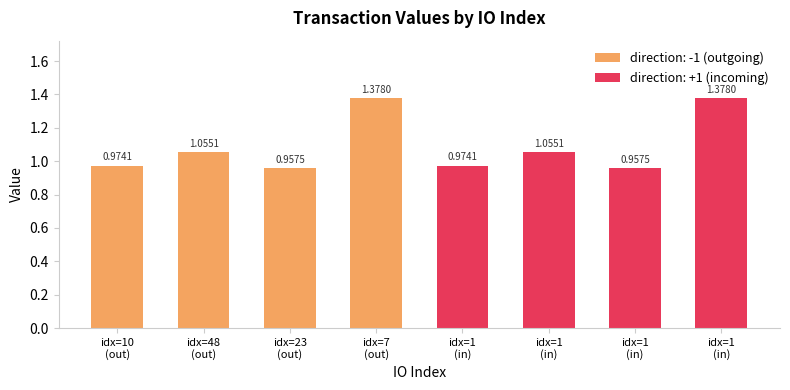

Rank the categories by value from highest to lowest.

7, 1, 48, 1, 10, 1, 23, 1